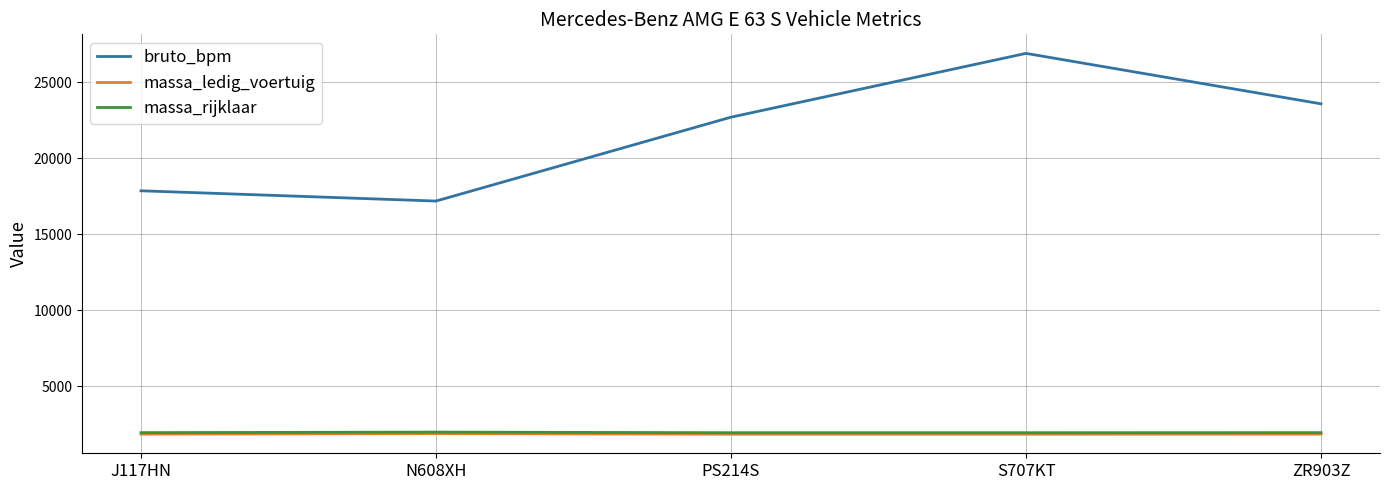

Which series has the largest total across all categories?

bruto_bpm